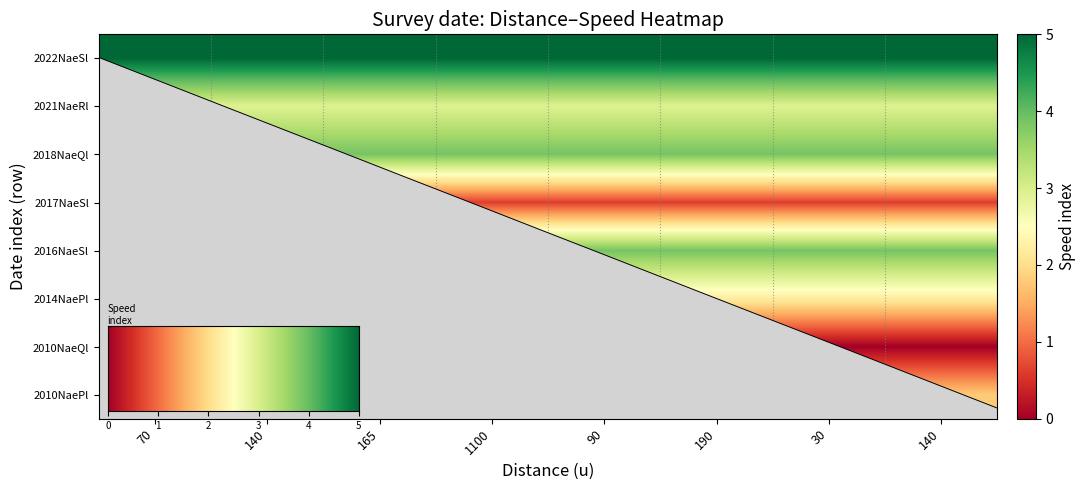

At which label is row_2 closest to 3?

70